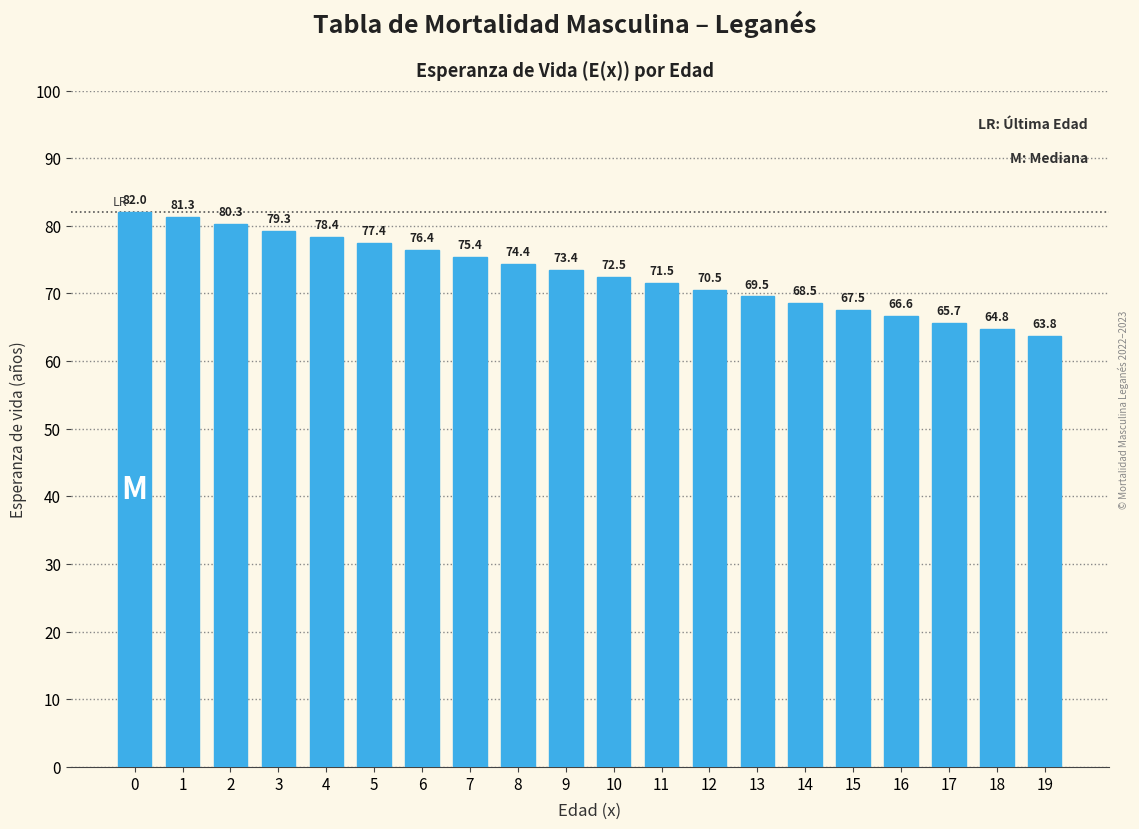

What is the difference between the values at 9 and 8?

1.0